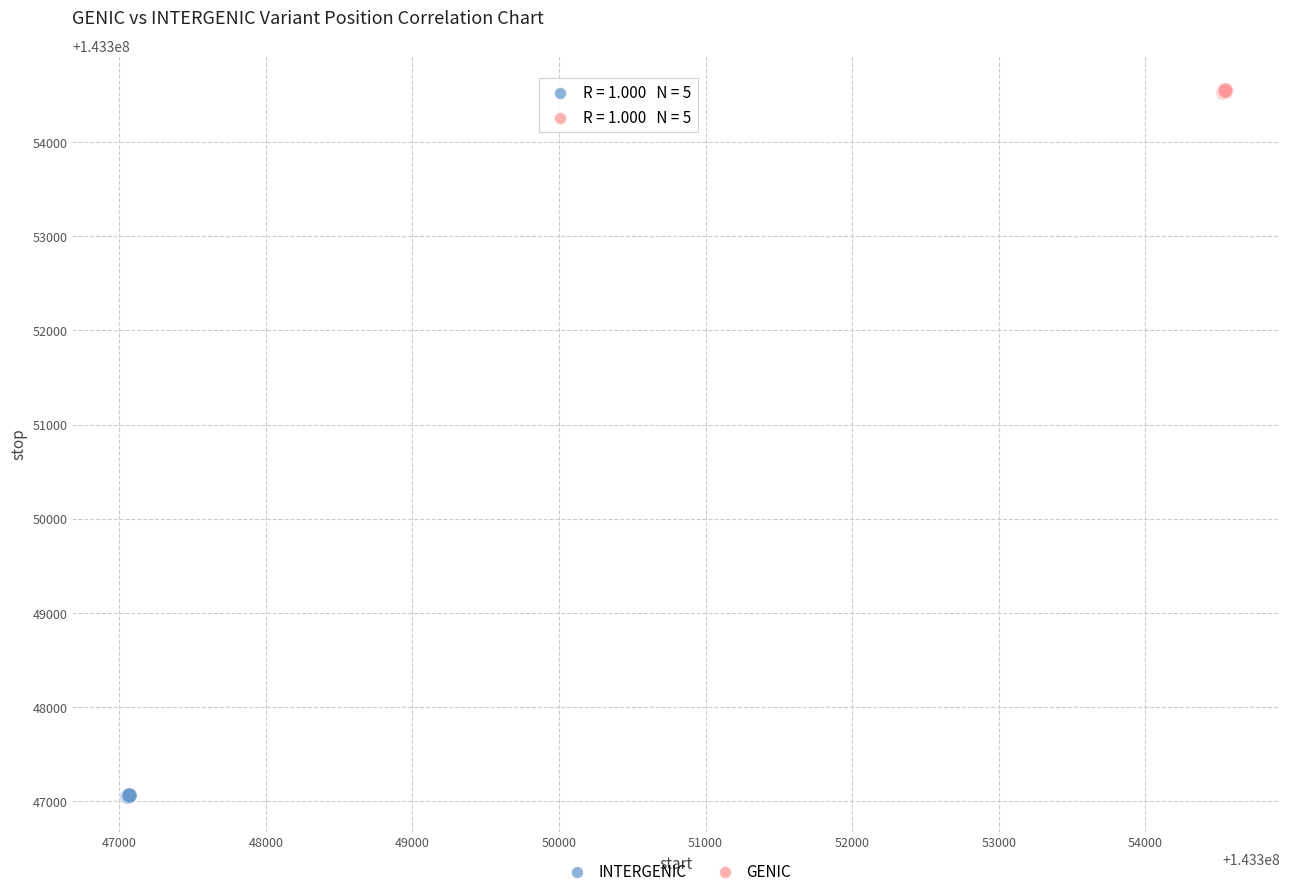

Which series reaches the maximum Y coordinate?

GENIC